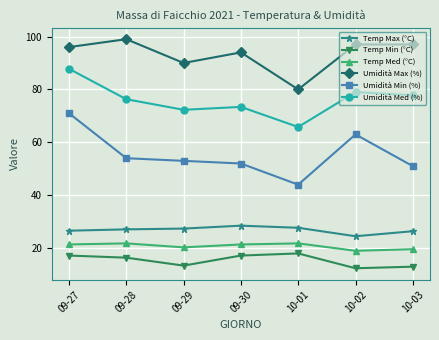

What is the lowest value of the Umidità Med (%) series?

65.8